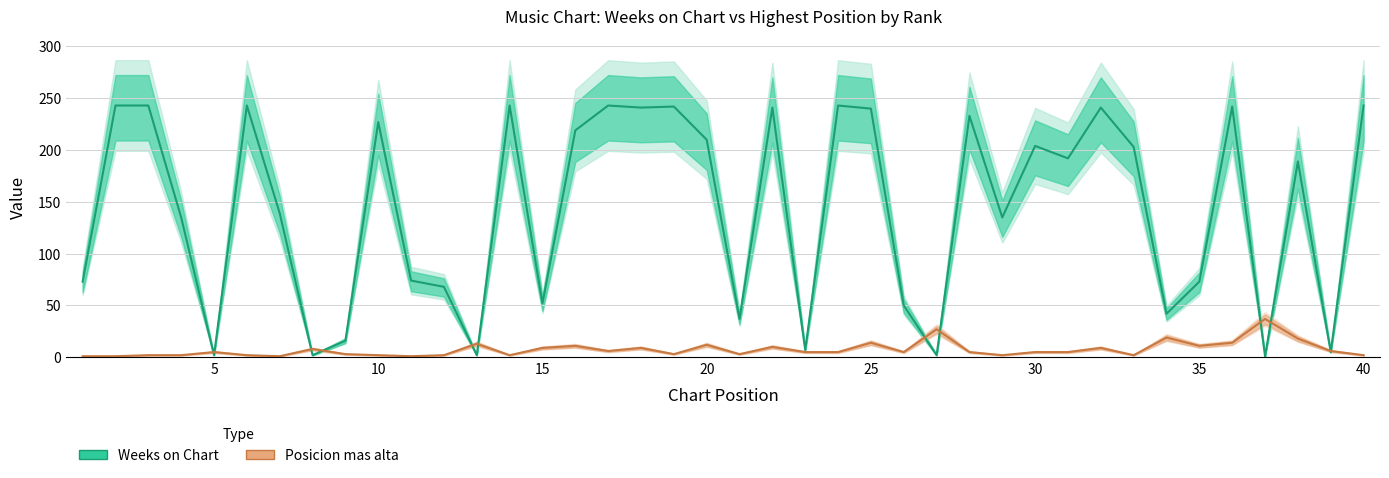

True or false: Weeks on Chart and Posicion mas alta intersect in this chart.

True